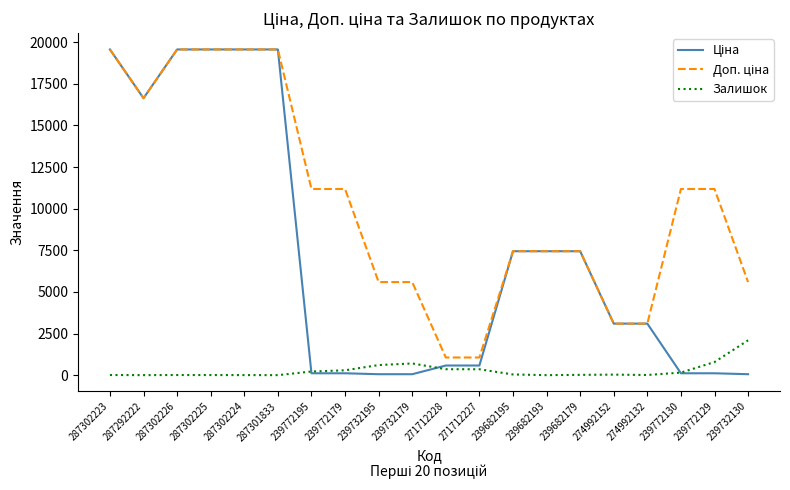

Does the chart have visible grid lines?

No